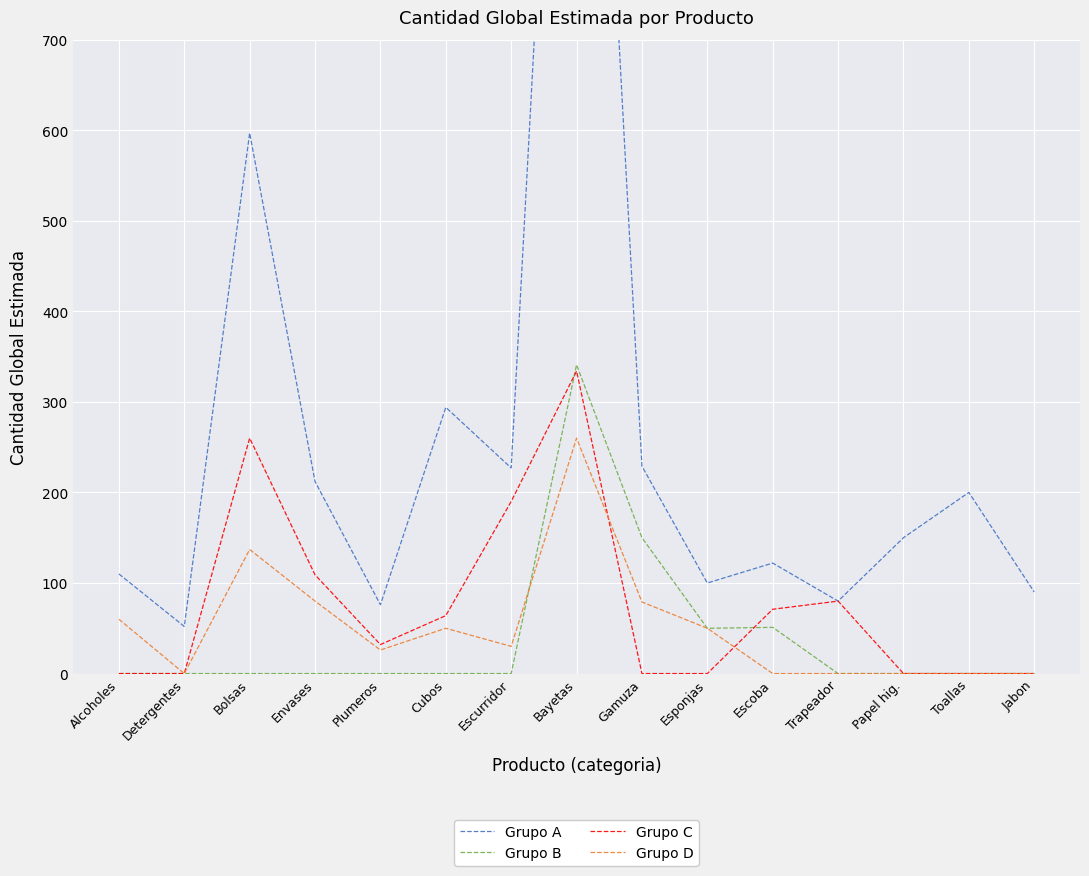

True or false: Grupo B has more than 2 points higher than both neighbors.

False